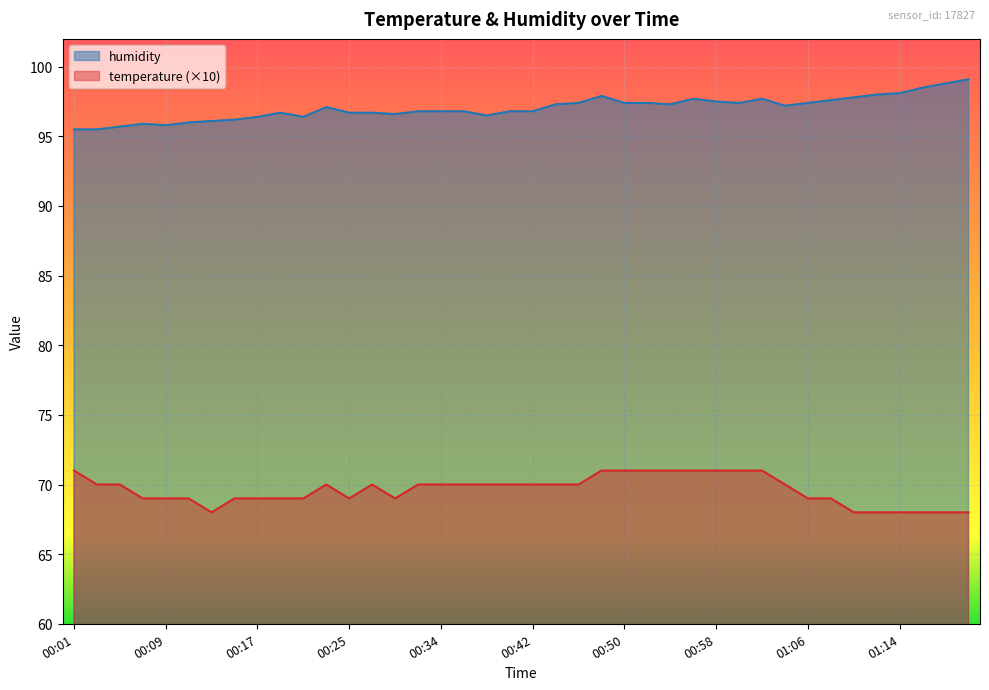

What are all the series names shown in the legend?

humidity, temperature (×10)